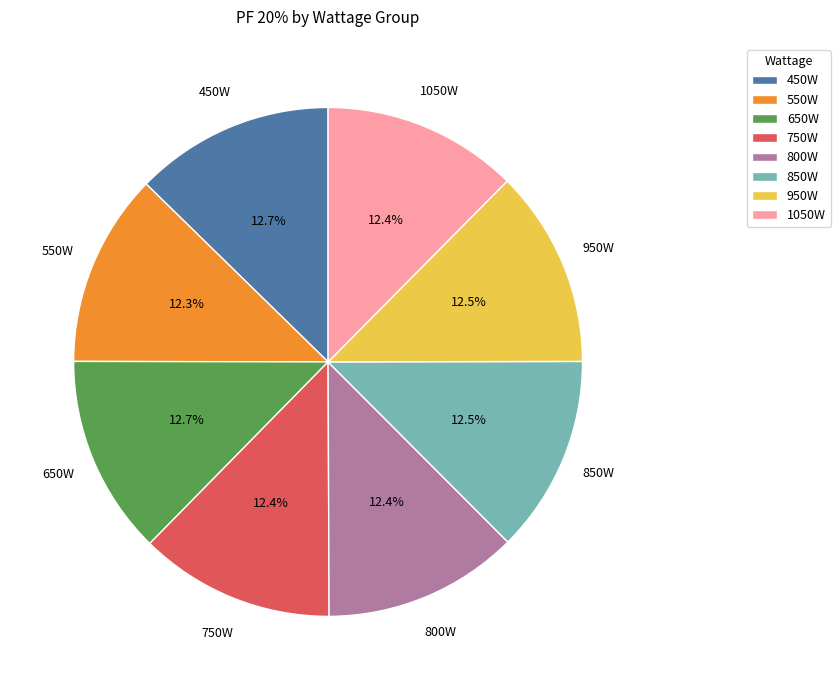

Does any single category account for the majority?

No